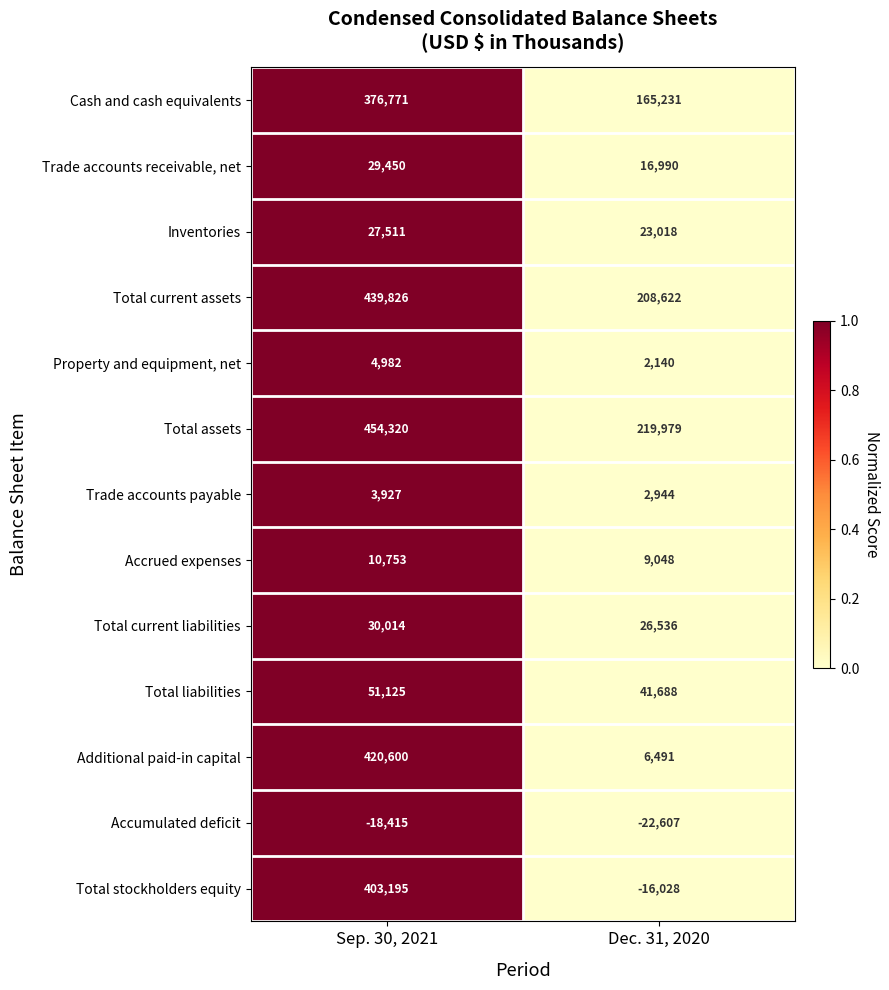

Rank the series at Dec. 31, 2020 from highest to lowest value.

Total assets, Total current assets, Cash and cash equivalents, Total liabilities, Total current liabilities, Inventories, Trade accounts receivable, net, Accrued expenses, Additional paid-in capital, Trade accounts payable, Property and equipment, net, Total stockholders equity, Accumulated deficit